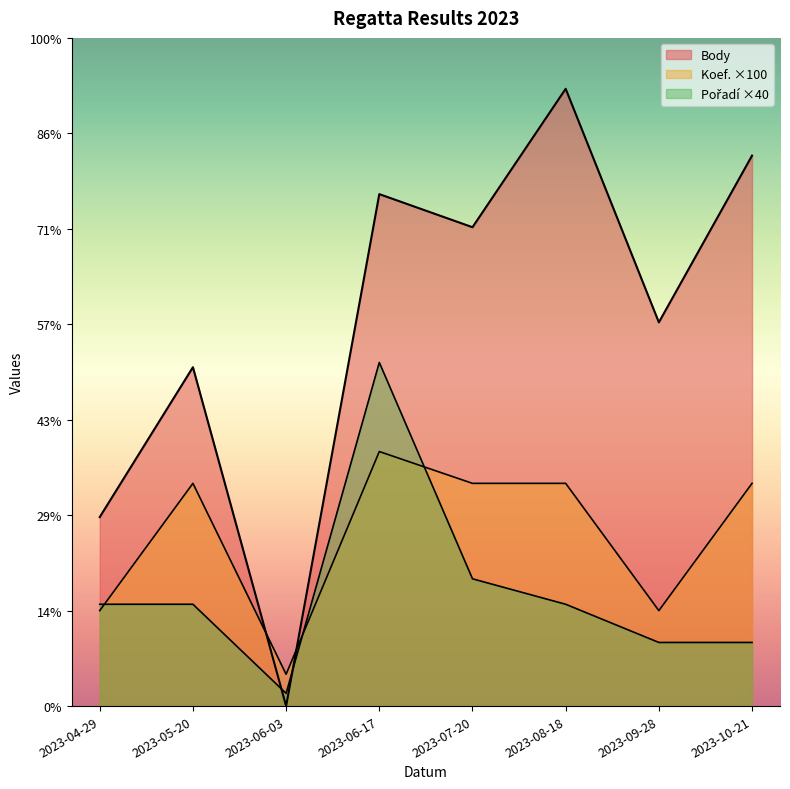

Reading left to right, list all the values displayed in this chart.

Body: 2023-04-29=594	2023-05-20=1065	2023-06-03=0	2023-06-17=1609	2023-07-20=1505	2023-08-18=1940	2023-09-28=1206	2023-10-21=1730
Koef.: 2023-04-29=300	2023-05-20=700	2023-06-03=100	2023-06-17=800	2023-07-20=700	2023-08-18=700	2023-09-28=300	2023-10-21=700
Pořadí: 2023-04-29=320	2023-05-20=320	2023-06-03=40	2023-06-17=1080	2023-07-20=400	2023-08-18=320	2023-09-28=200	2023-10-21=200